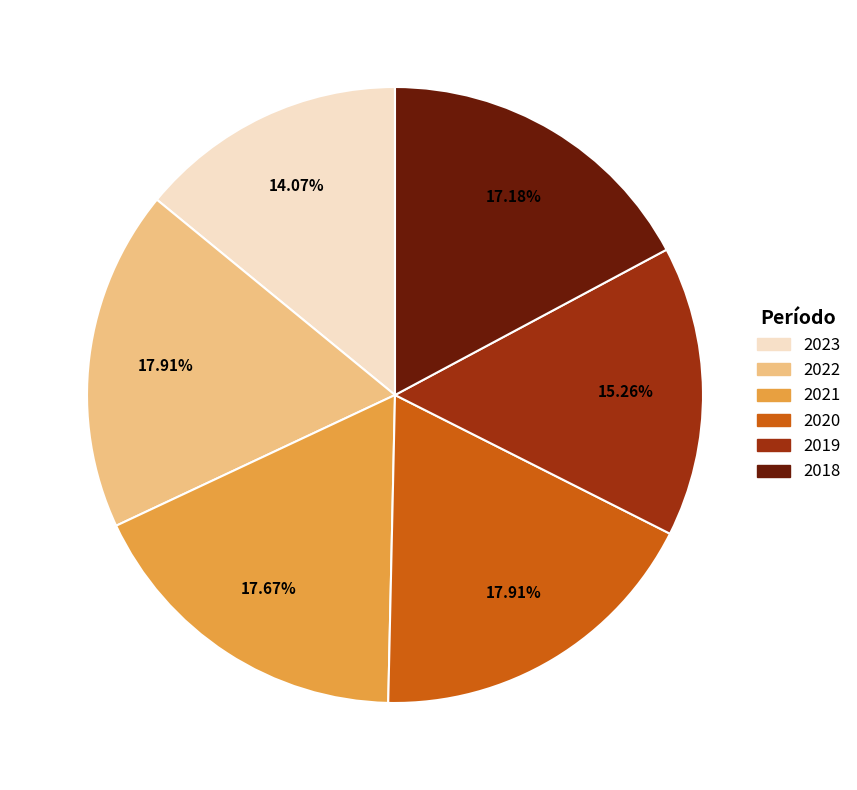

To the nearest percent, what percentage of the pie is 2022?

18%